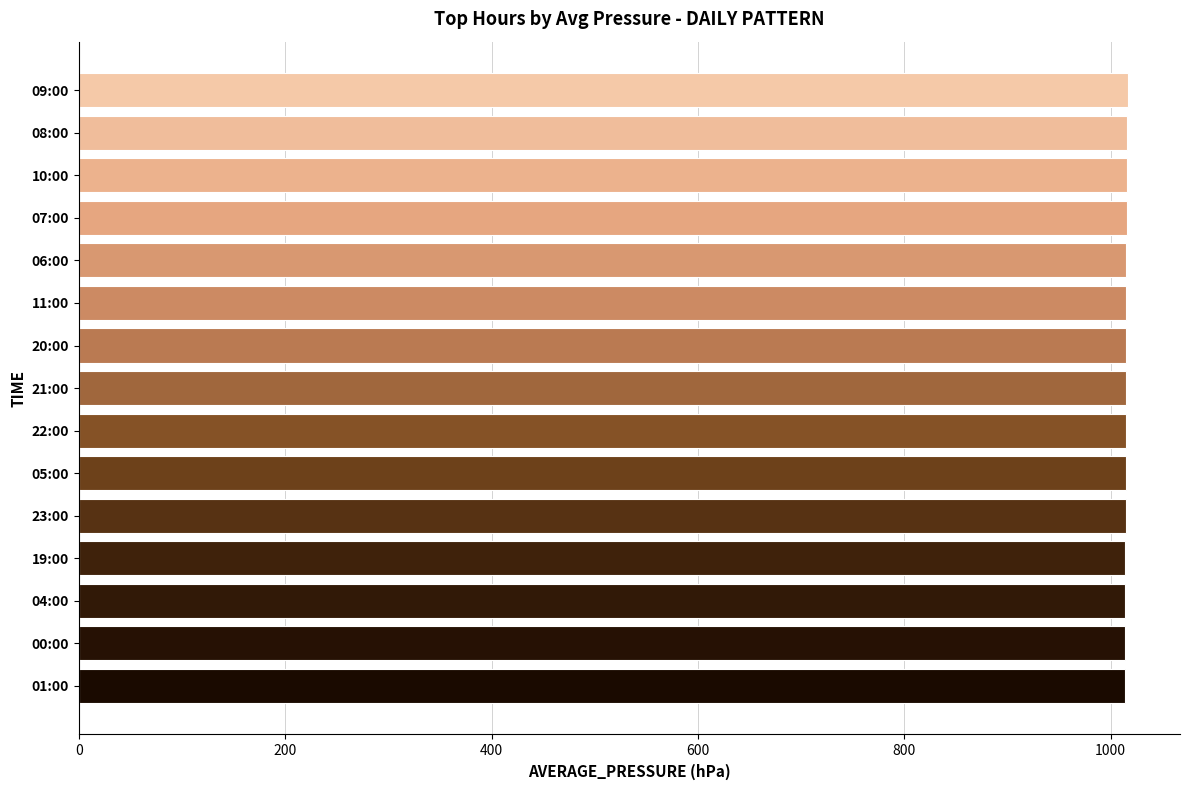

What is the maximum value shown in the chart?

1016.4